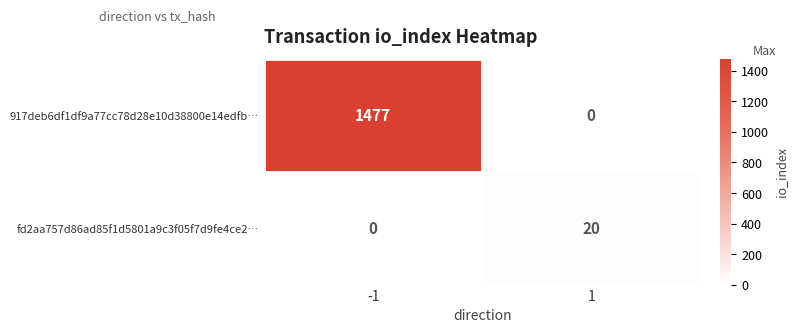

What is the sum of all 917deb6df1df9a77cc78d28e10d38800e14edfb… values?

1477